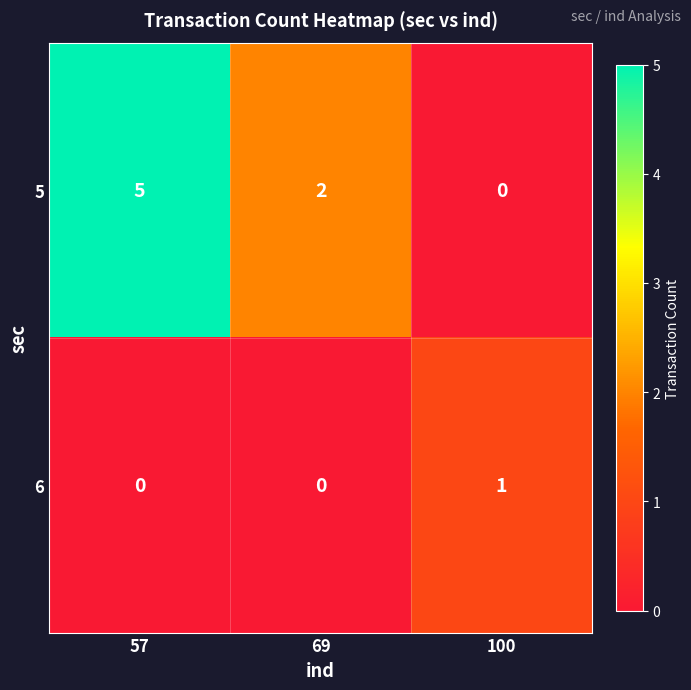

Rank the series by their average value, from highest to lowest.

5, 6